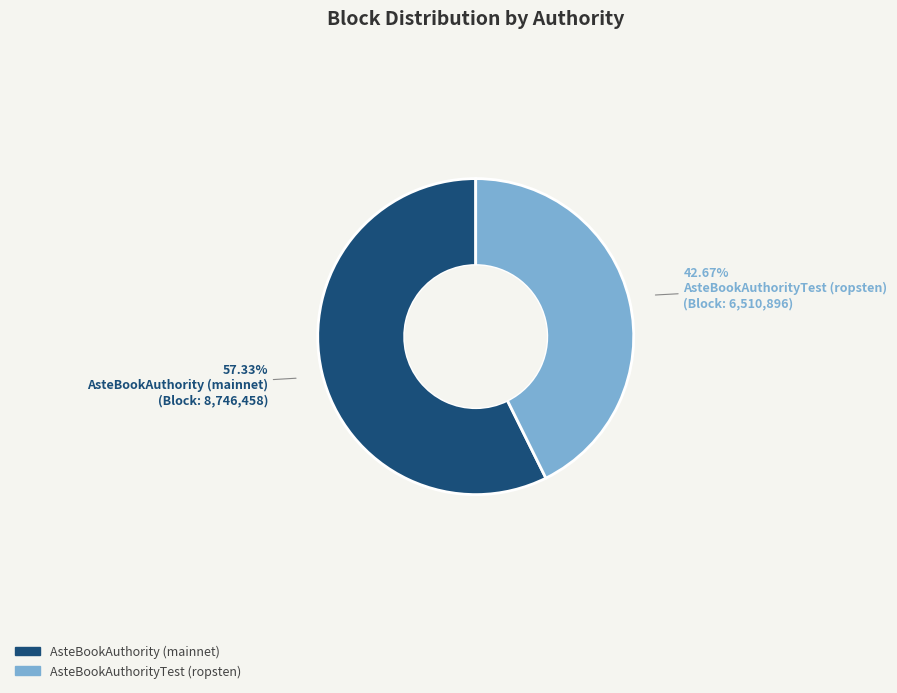

Which category has the smallest portion of the pie?

AsteBookAuthorityTest (ropsten)